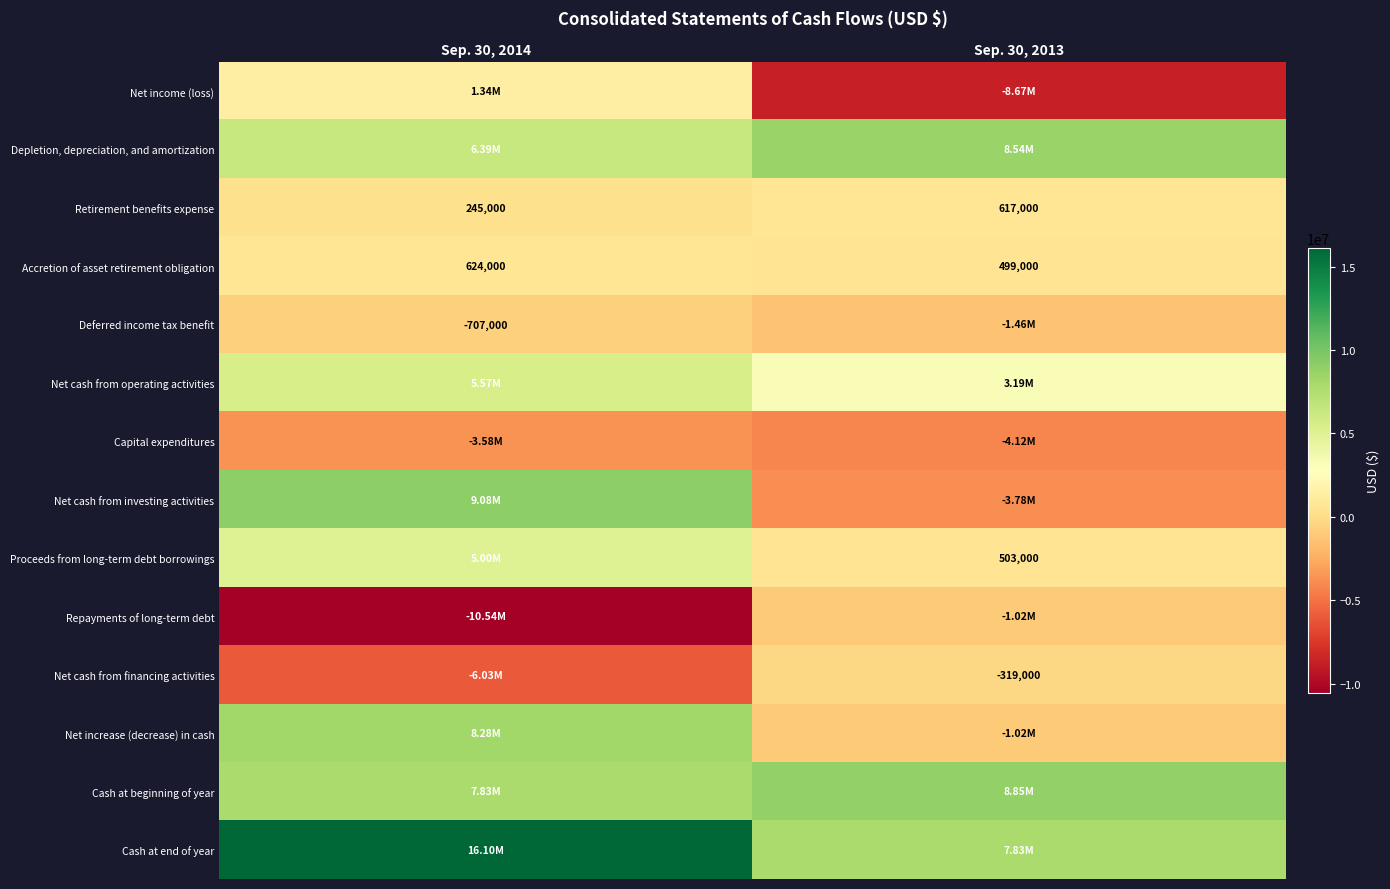

What is the sum of the Accretion of asset retirement obligation values at Sep. 30, 2013 and Sep. 30, 2014?

1123000